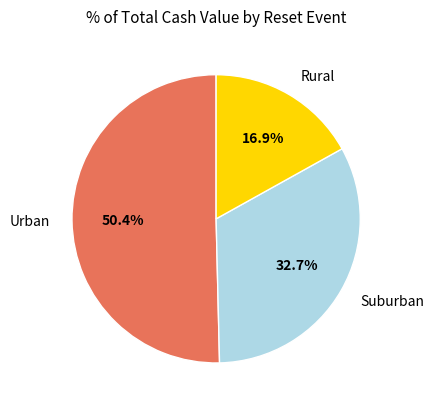

Approximately how many times larger is the value at Urban compared to Rural?

3.0